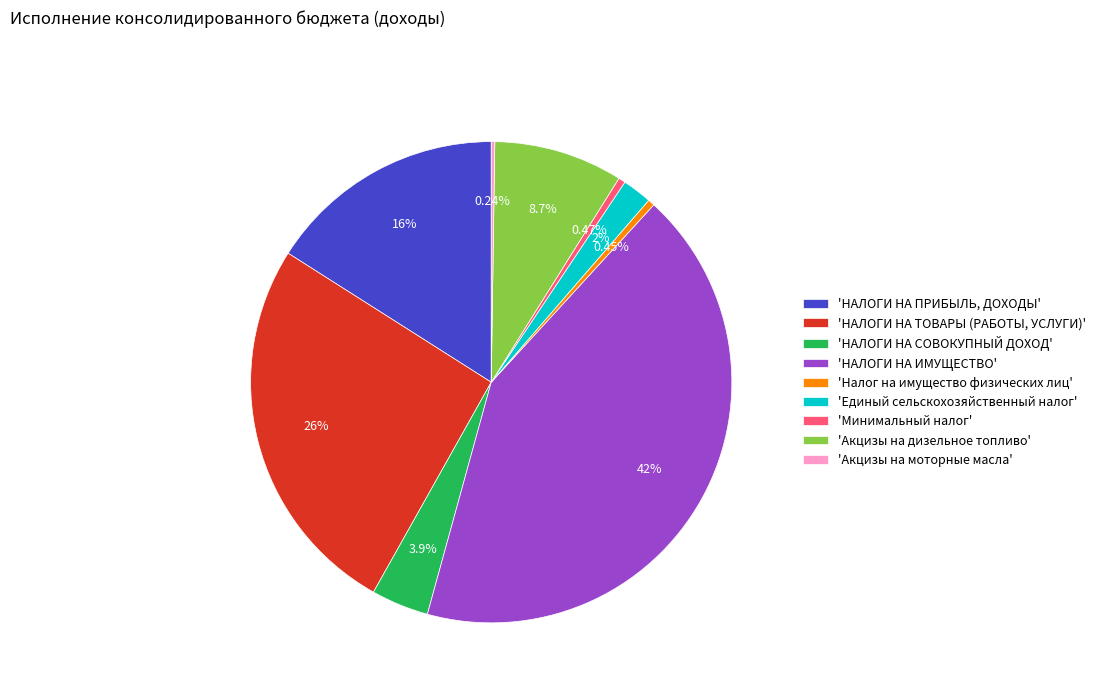

Do 'Акцизы на дизельное топливо' and 'Единый сельскохозяйственный налог' together represent more than half of the pie?

No